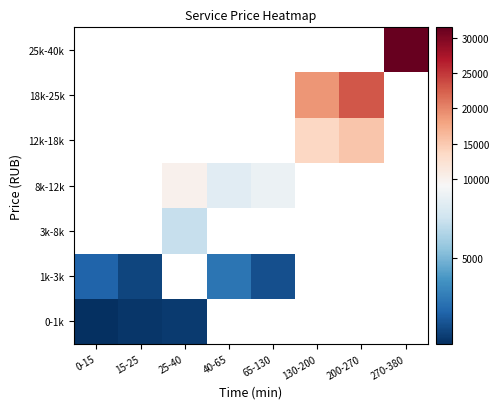

What is the smallest value displayed?

250.0